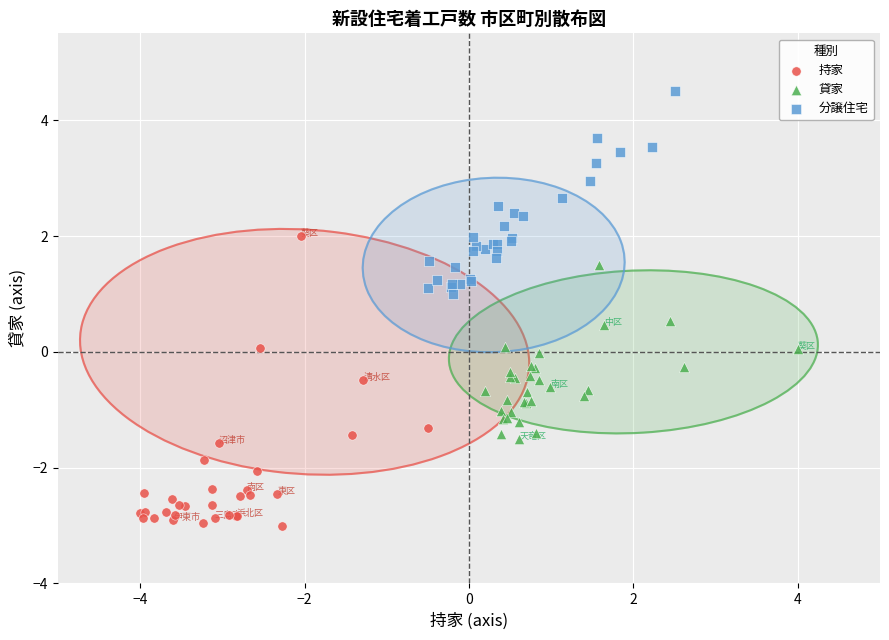

Which series contains the highest Y value?

分譲住宅